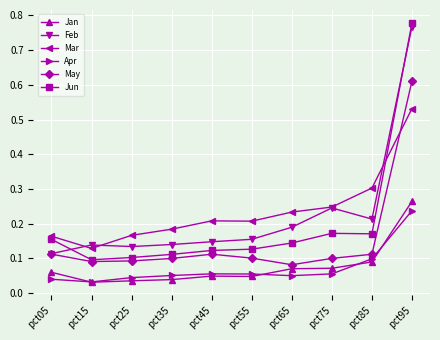

What is the difference between the maximum and minimum values in the Feb series?

0.7